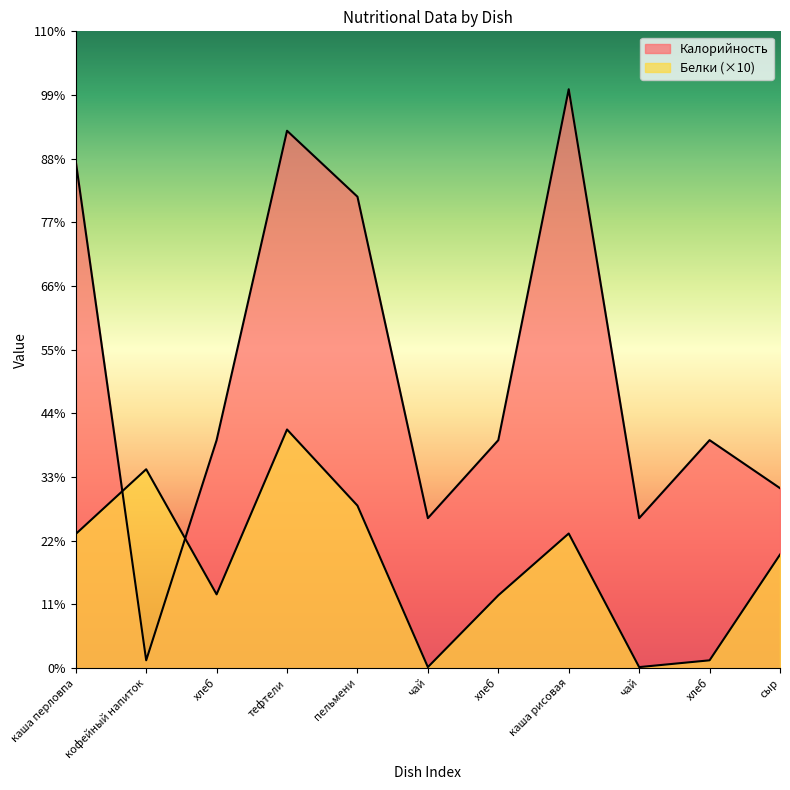

Read the Калорийность value at хлеб.

94.0